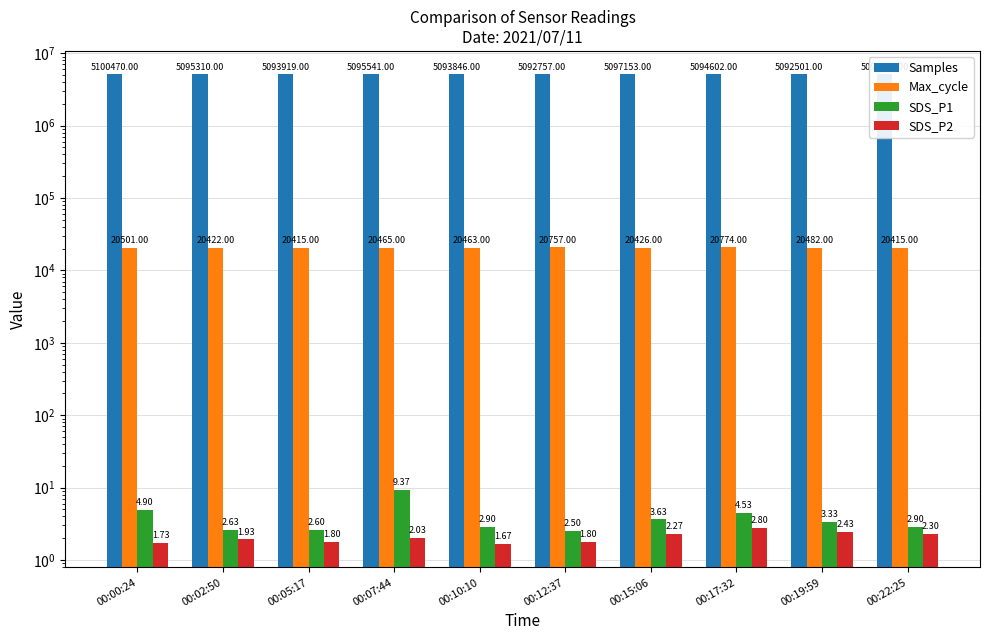

Reading right to left, list all the values displayed in this chart.

Samples: 00:22:25=5094540.0	00:19:59=5092501.0	00:17:32=5094602.0	00:15:06=5097153.0	00:12:37=5092757.0	00:10:10=5093846.0	00:07:44=5095541.0	00:05:17=5093919.0	00:02:50=5095310.0	00:00:24=5100470.0
Max_cycle: 00:22:25=20415.0	00:19:59=20482.0	00:17:32=20774.0	00:15:06=20426.0	00:12:37=20757.0	00:10:10=20463.0	00:07:44=20465.0	00:05:17=20415.0	00:02:50=20422.0	00:00:24=20501.0
SDS_P1: 00:22:25=2.9	00:19:59=3.3	00:17:32=4.5	00:15:06=3.6	00:12:37=2.5	00:10:10=2.9	00:07:44=9.4	00:05:17=2.6	00:02:50=2.6	00:00:24=4.9
SDS_P2: 00:22:25=2.3	00:19:59=2.4	00:17:32=2.8	00:15:06=2.3	00:12:37=1.8	00:10:10=1.7	00:07:44=2.0	00:05:17=1.8	00:02:50=1.9	00:00:24=1.7